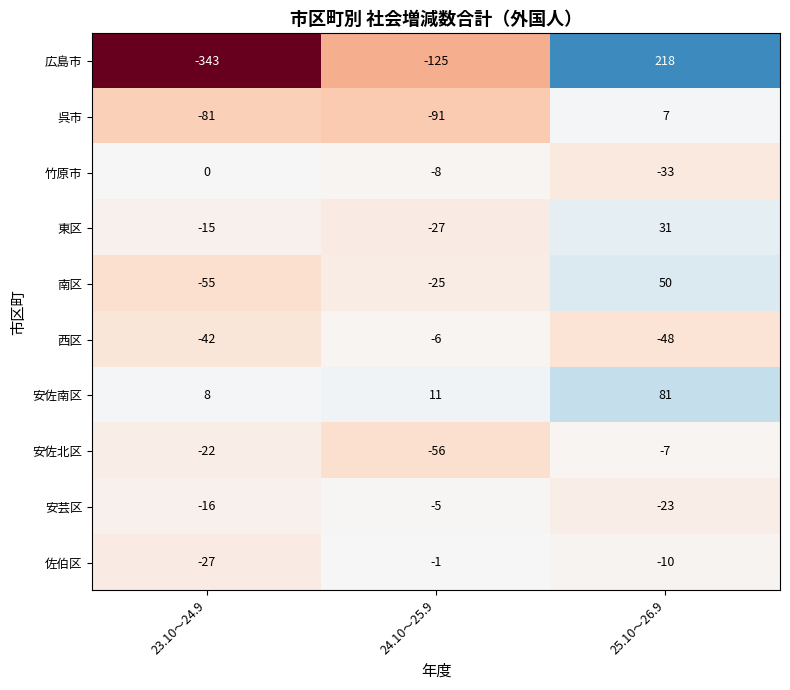

Rank the series at 25.10～26.9 from lowest to highest value.

西区, 竹原市, 安芸区, 佐伯区, 安佐北区, 呉市, 東区, 南区, 安佐南区, 広島市